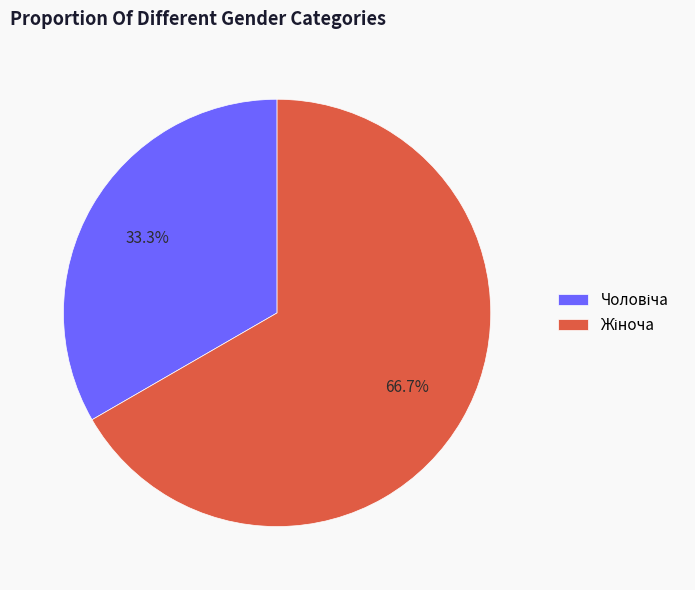

Is there any slice that represents more than half of the pie?

Yes